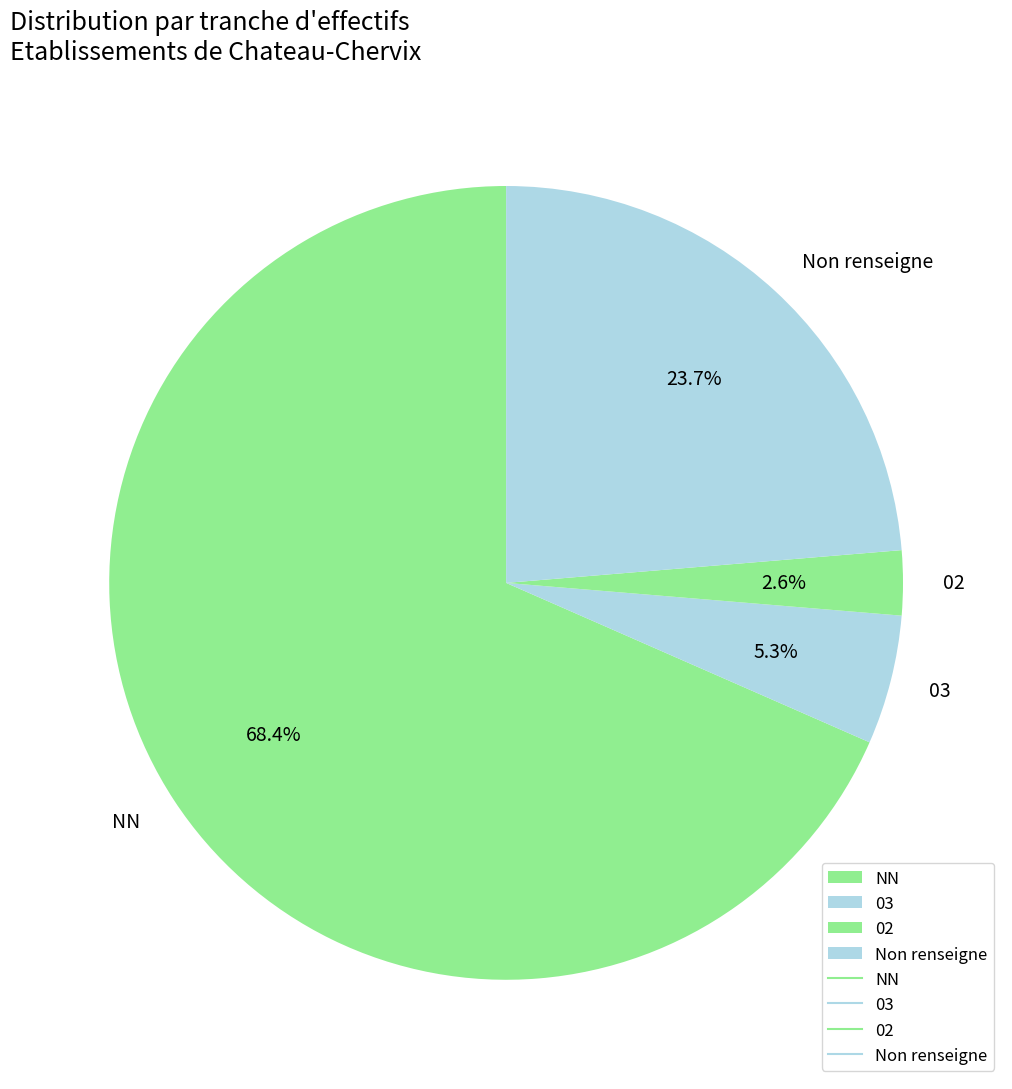

Between 03 and 02, which is larger?

03